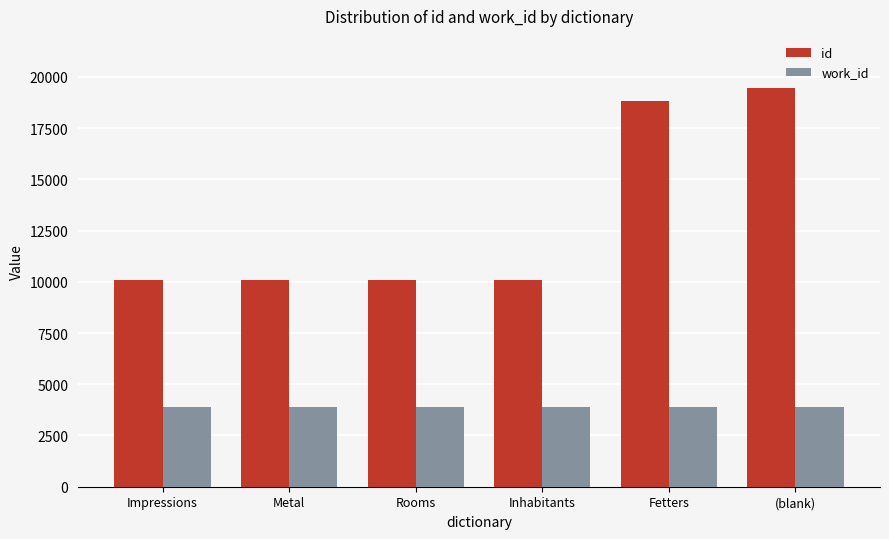

Where is id nearest to the value 14765?

Fetters